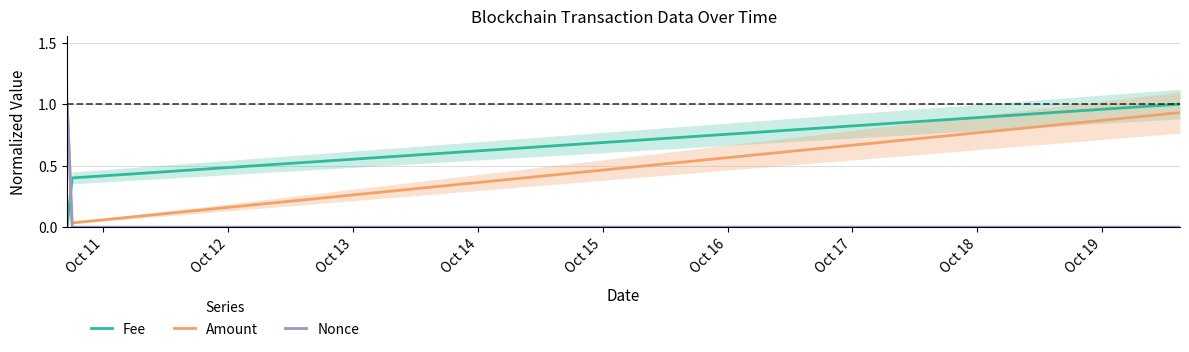

Which has a higher value, Oct 12 or Oct 11?

Oct 12